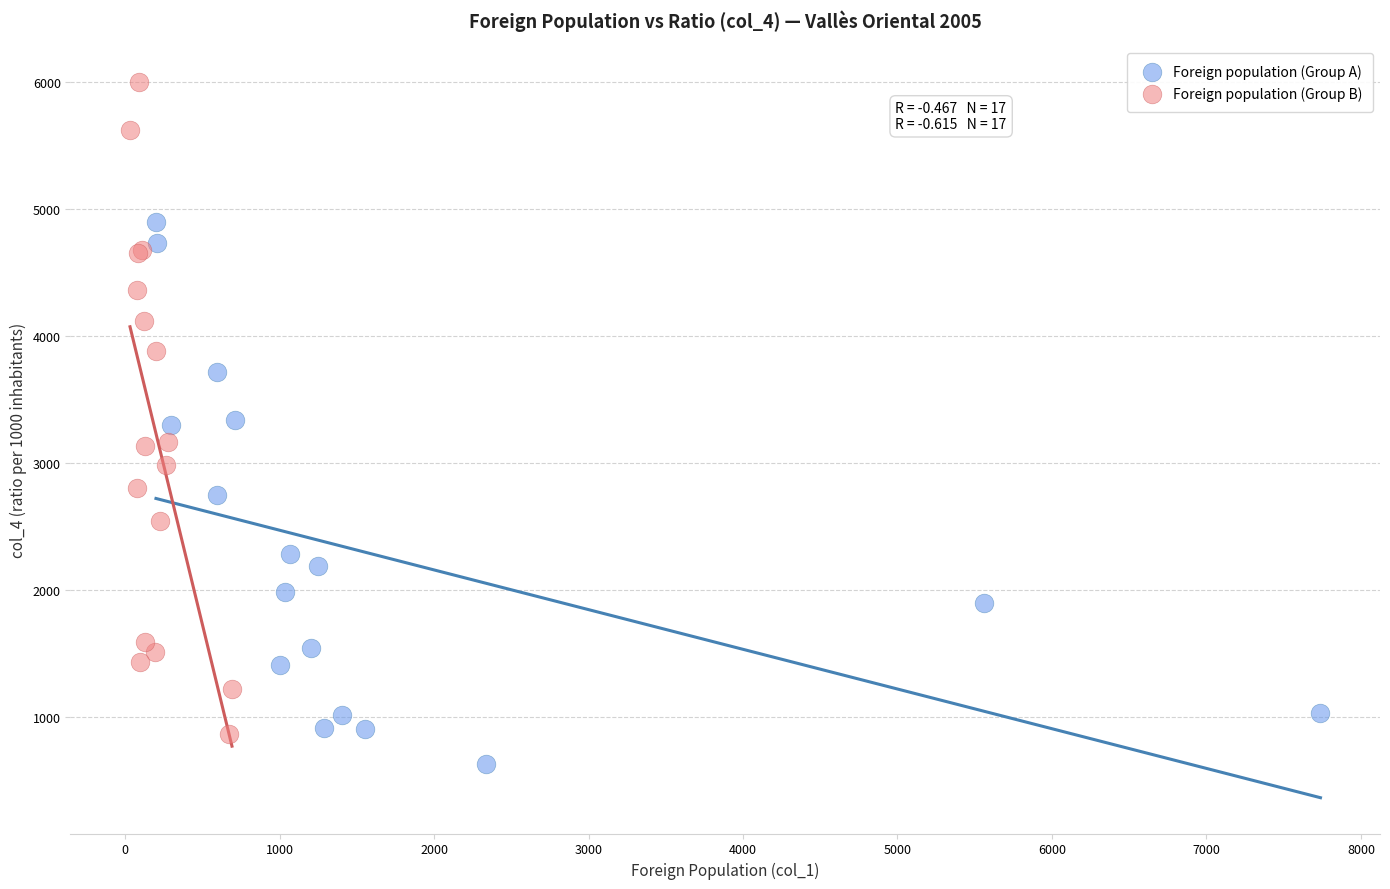

Which series reaches the maximum Y coordinate?

Foreign population (Group B)